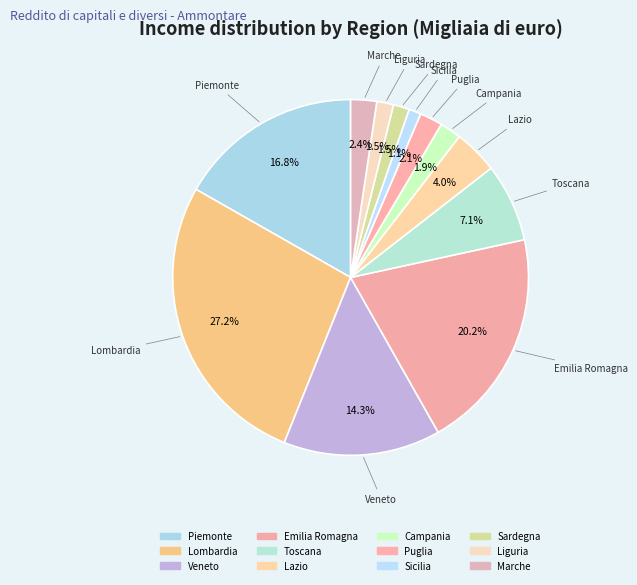

Does any single category account for the majority?

No